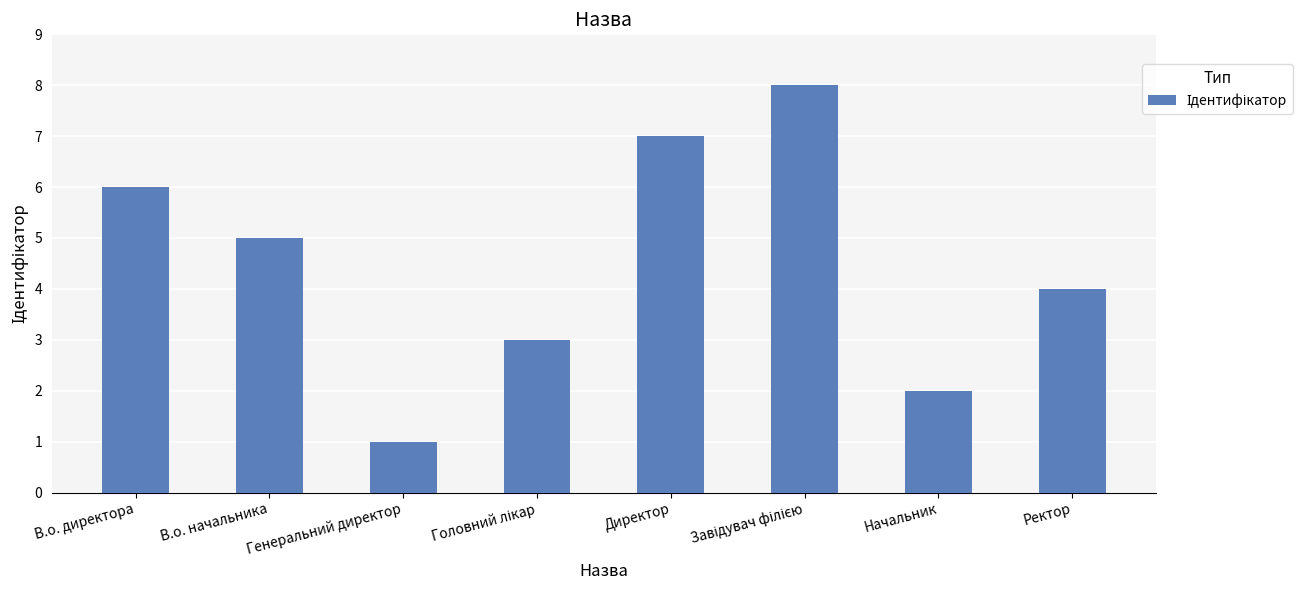

At which category does the chart reach its minimum across all series?

Генеральний директор